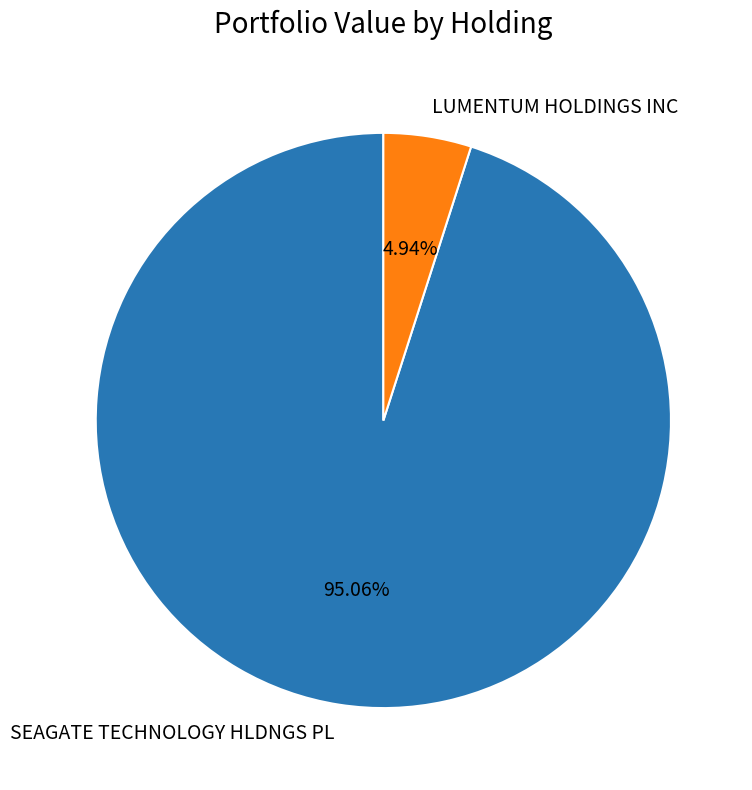

How many slices are in this pie chart?

2